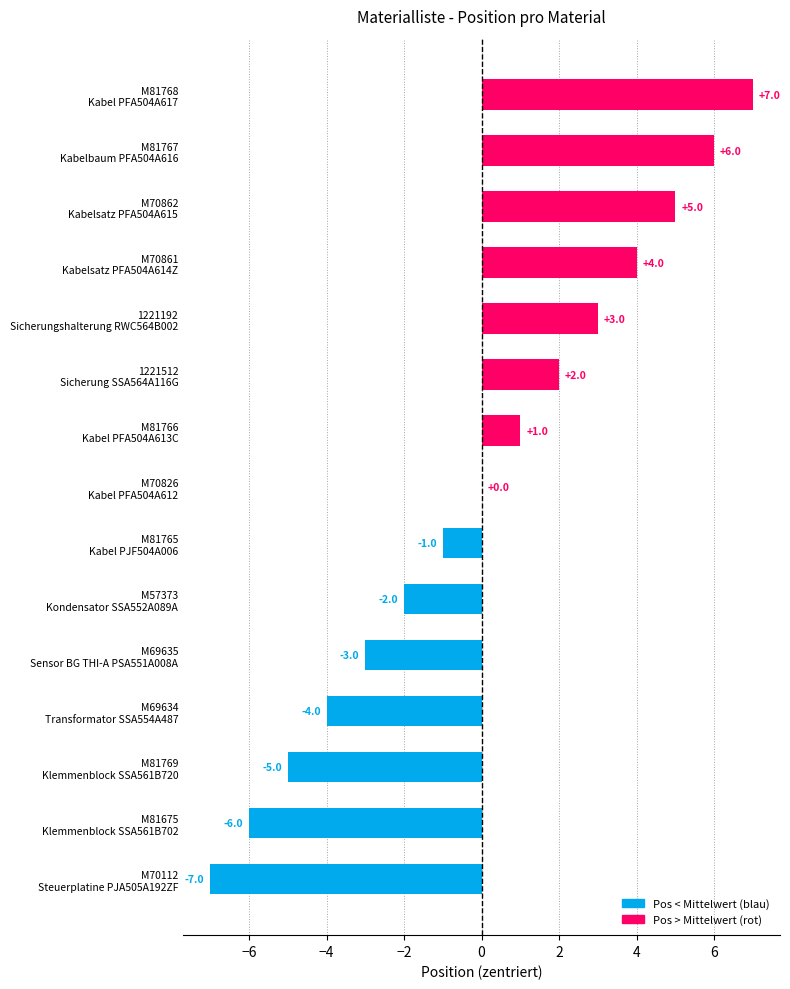

Between M57373 Kondensator SSA552A089A and M70826 Kabel PFA504A612, which is larger?

M70826 Kabel PFA504A612